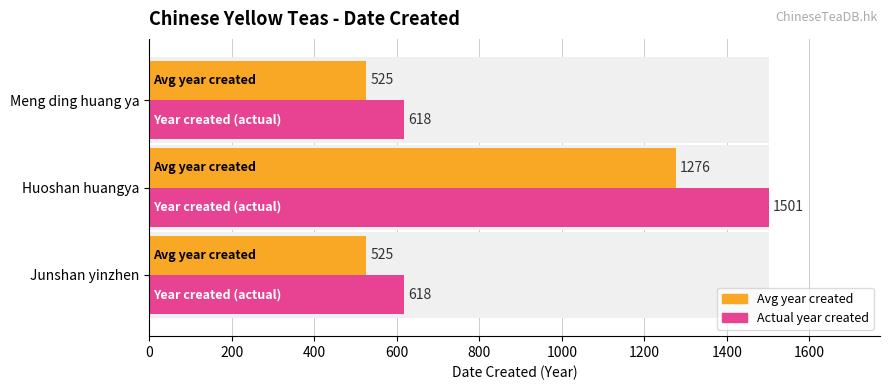

What is the sum of all Date Created (Avg) values?

2326.4